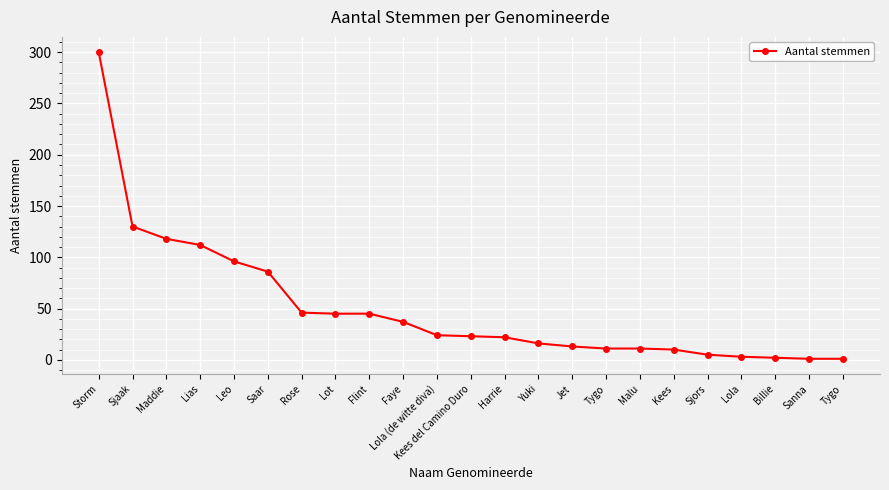

Rank the categories by value from highest to lowest.

Storm, Sjaak, Maddie, Lias, Leo, Saar, Rose, Lot, Flint, Faye, Lola (de witte diva), Kees del Camino Duro, Harrie, Yuki, Jet, Tygo, Malu, Kees, Sjors, Lola, Billie, Sanna, Tygo